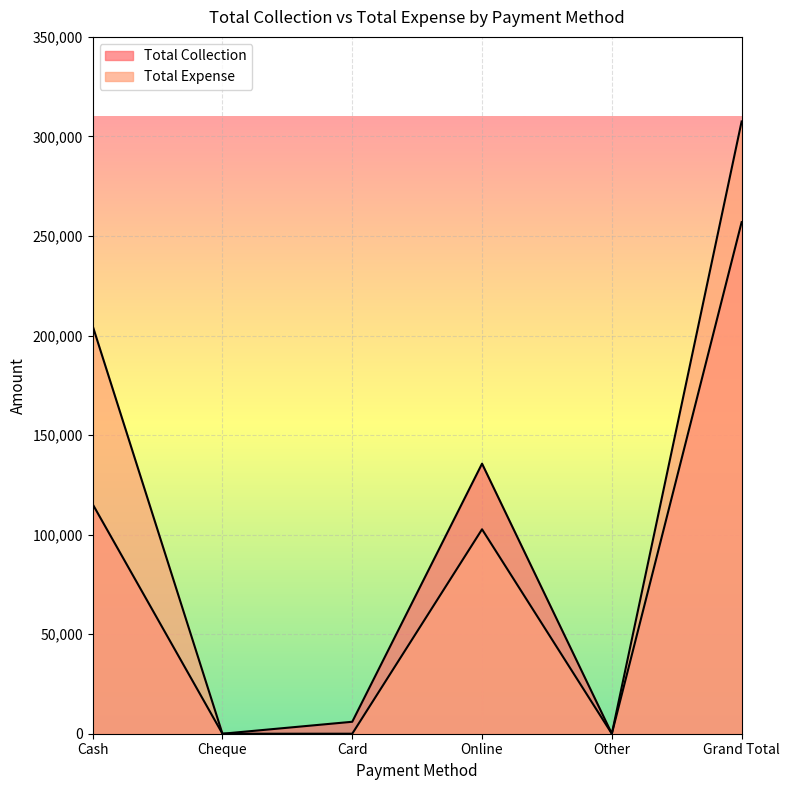

How many distinct data groups are displayed?

2